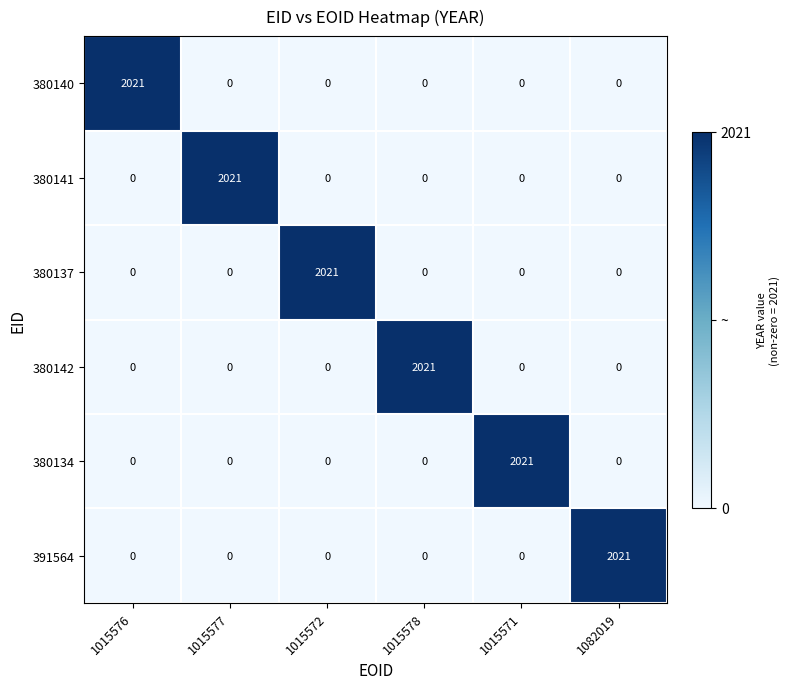

How many values in the 380134 series exceed 0?

1